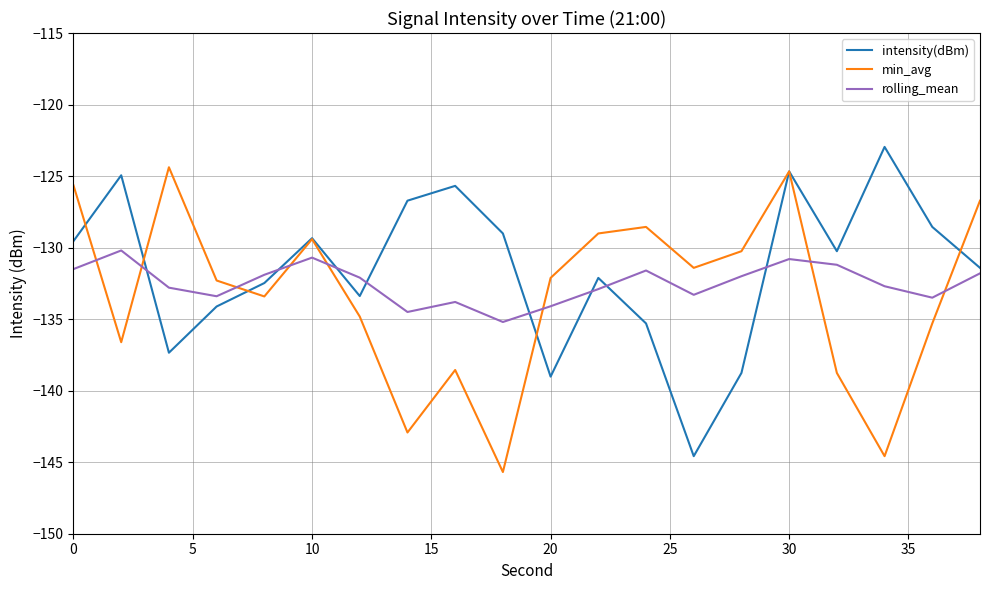

What is the maximum value for rolling_mean?

-130.2